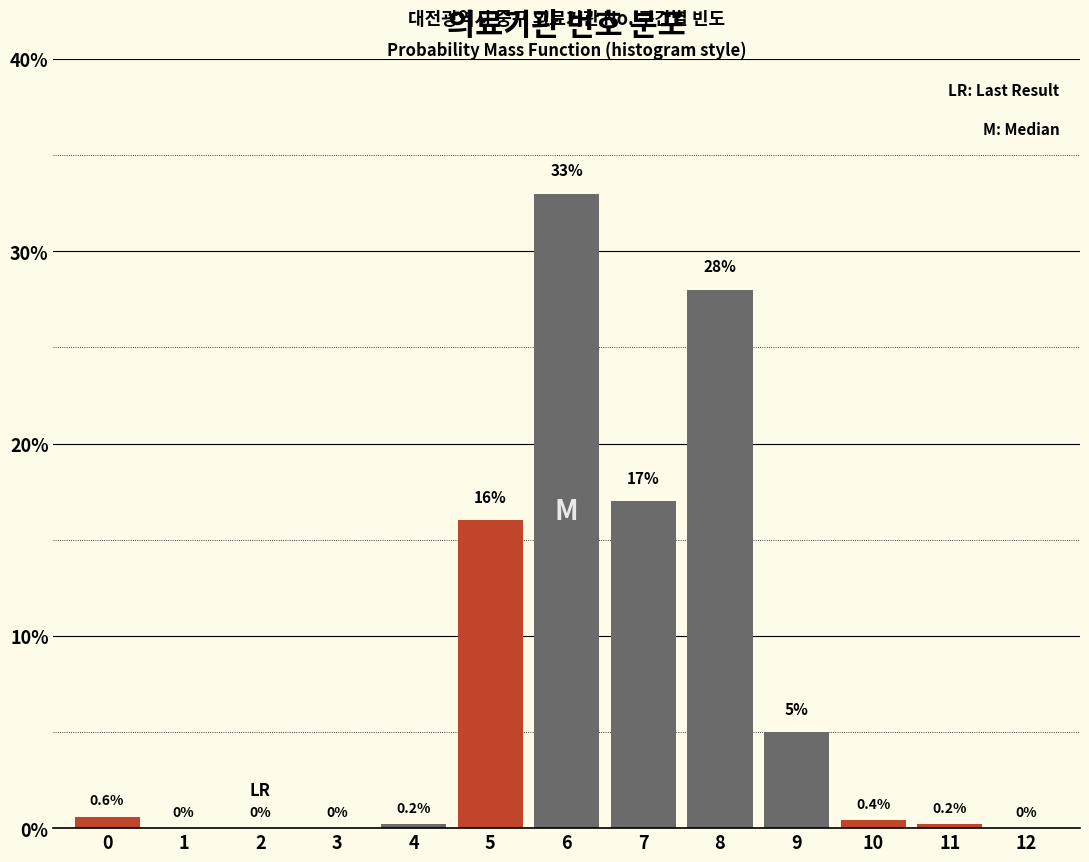

Reading right to left, what are all the values shown in this chart?

12=0.0	11=0.2	10=0.4	9=5.0	8=28.0	7=17.0	6=33.0	5=16.0	4=0.2	3=0.0	2=0.0	1=0.0	0=0.6